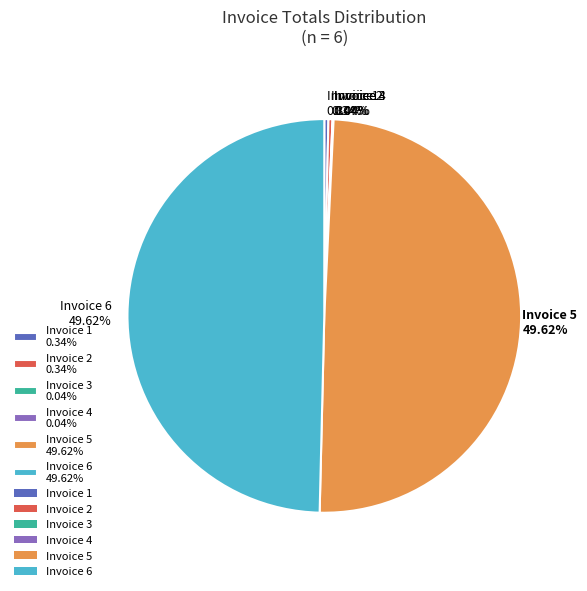

What is the ratio of the value at Invoice 5 49.62% to the value at Invoice 1 0.34%?

148.0